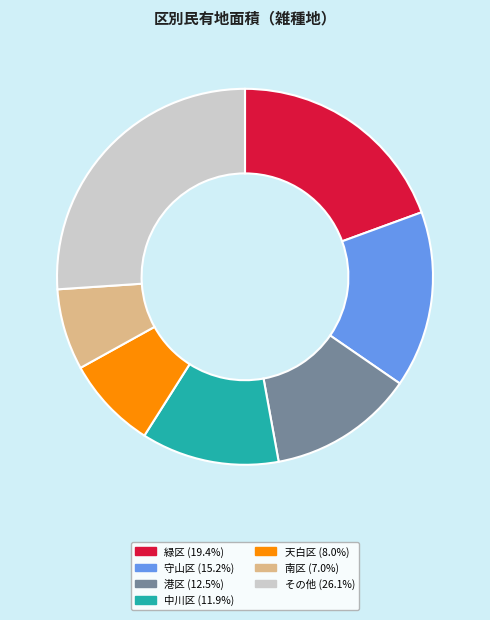

Is there any slice that represents more than half of the pie?

No